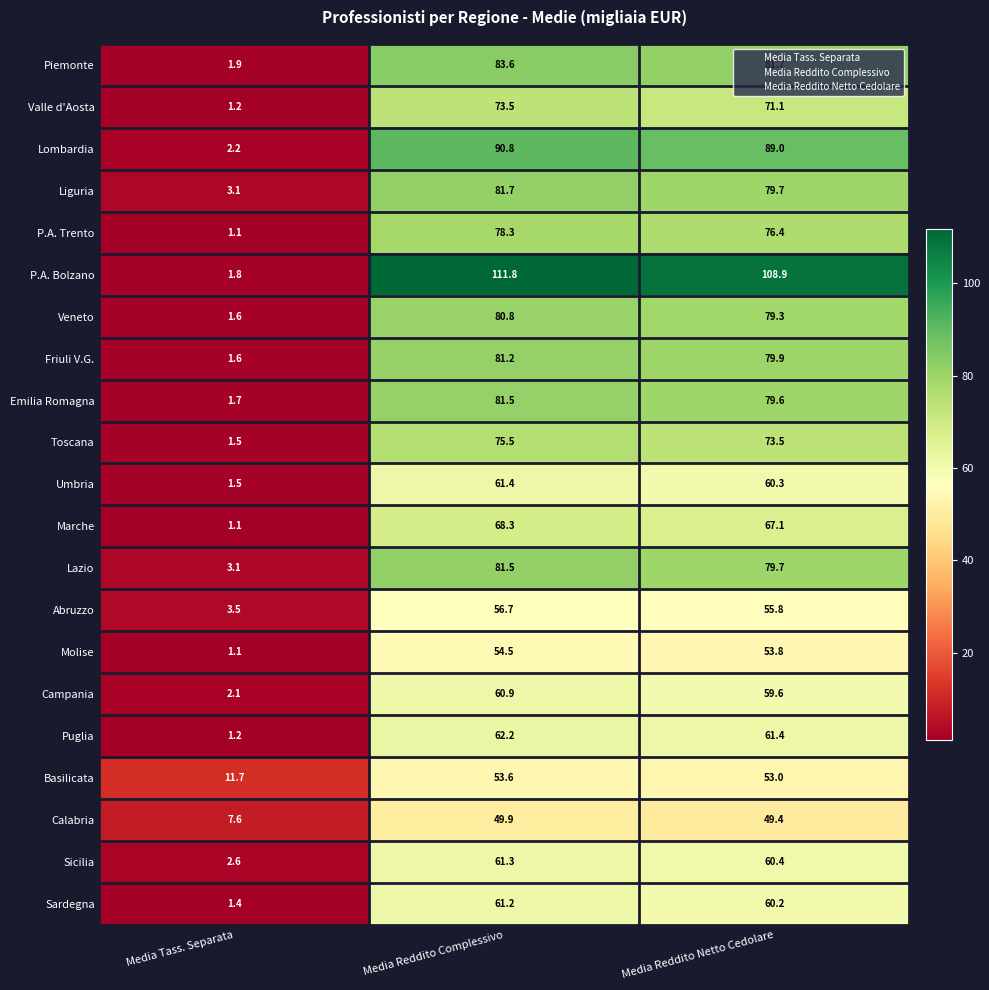

Which label corresponds to the smallest value in the chart?

Media Tass. Separata